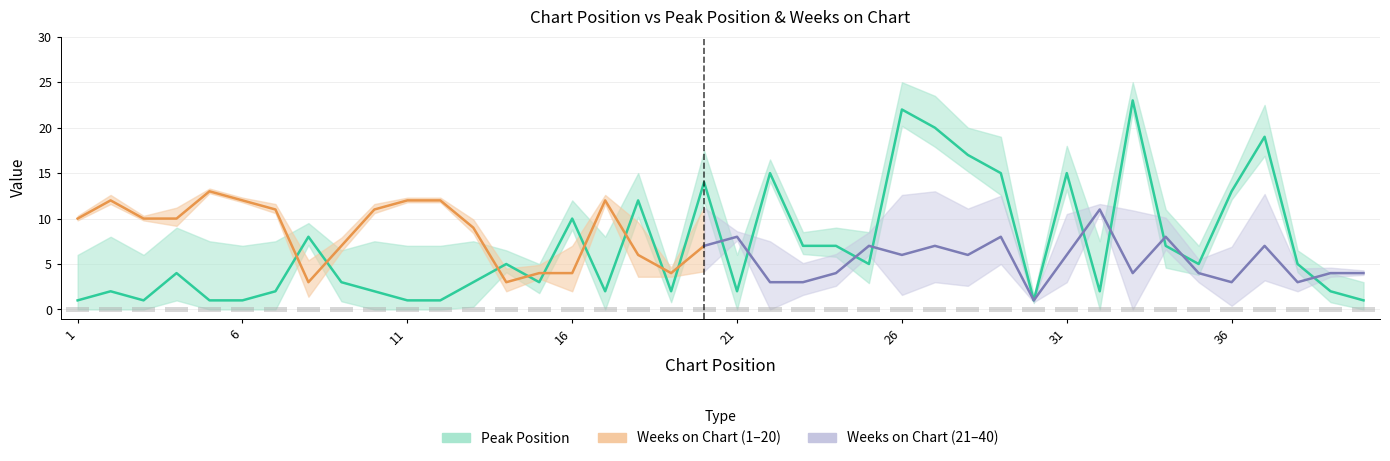

Which label corresponds to the smallest value in the chart?

1